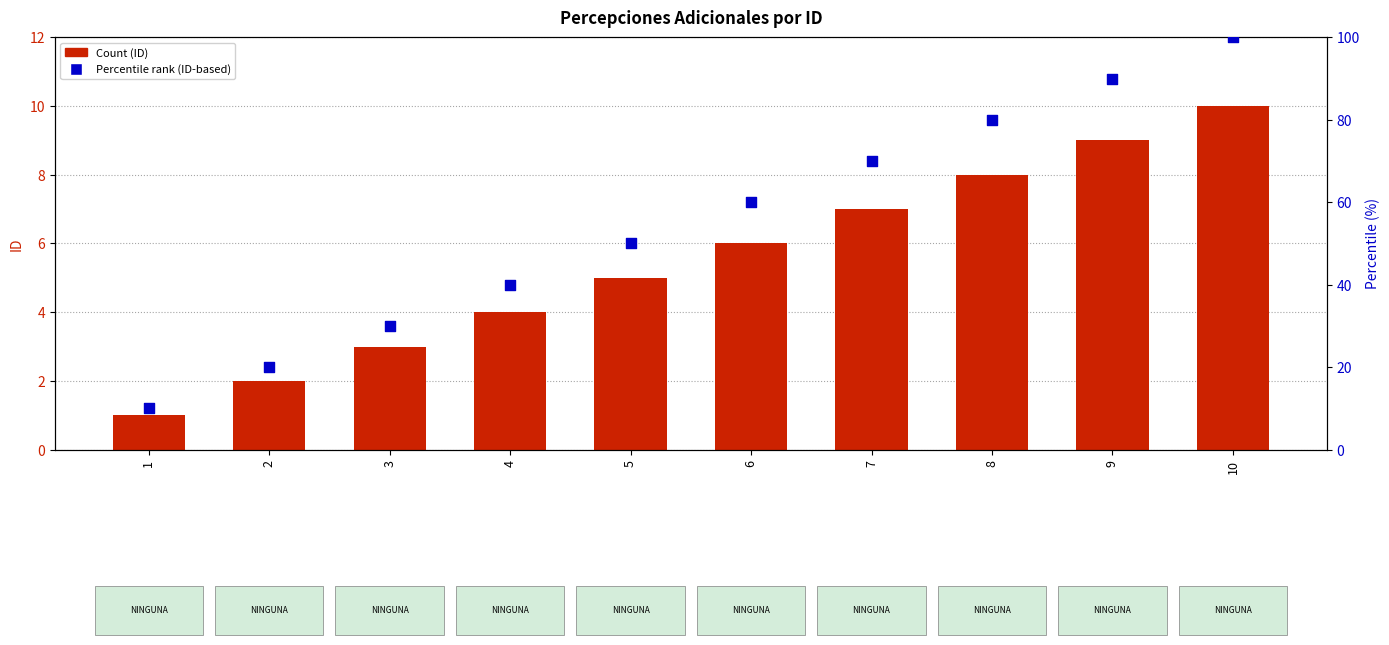

Which series contains the lowest Y value?

Count (ID)